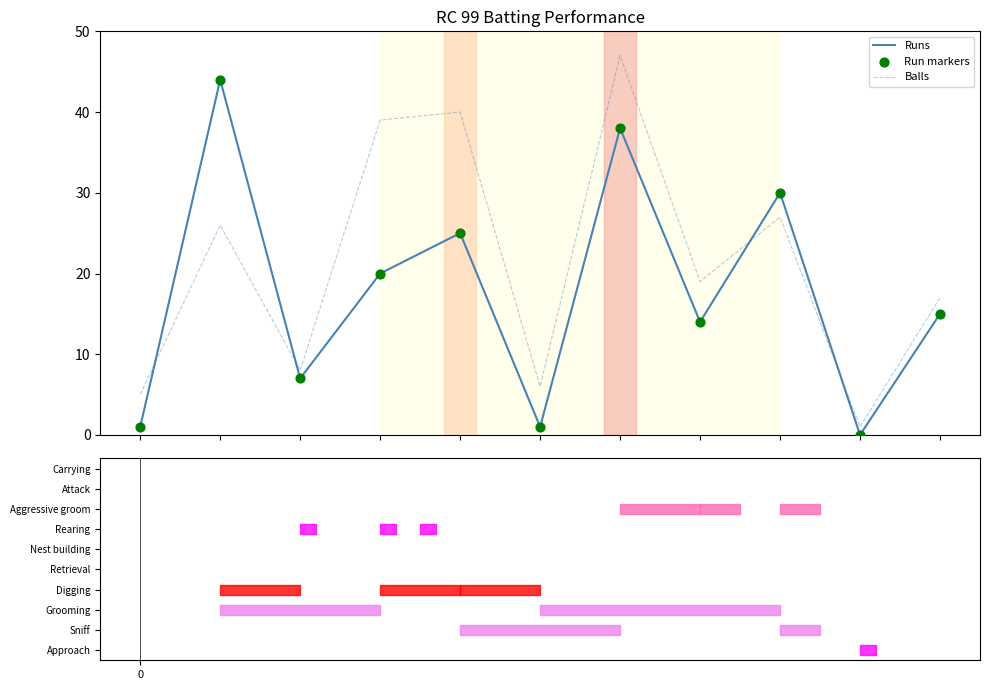

True or false: Balls and Runs intersect in this chart.

True